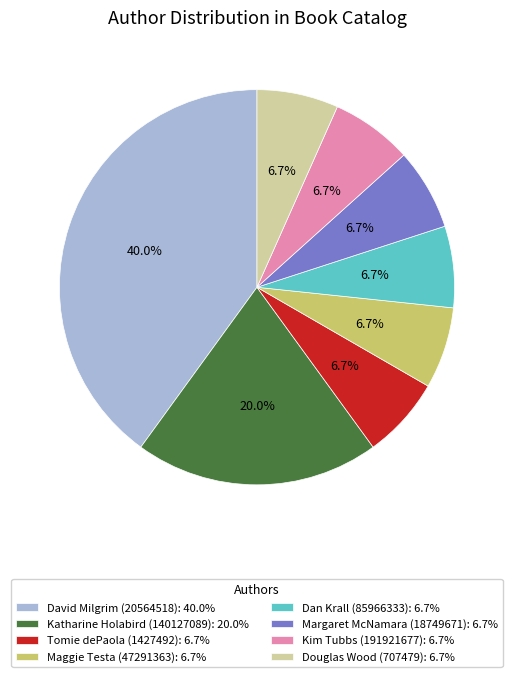

Is the sum of David Milgrim (20564518) and Kim Tubbs (191921677) greater than half?

No